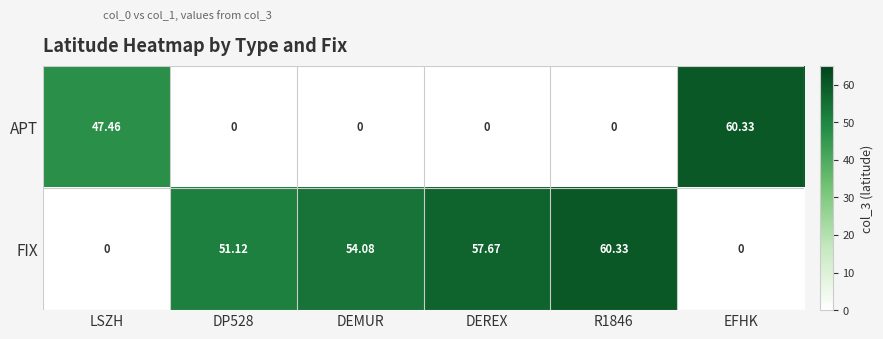

At which label is APT closest to 30?

LSZH